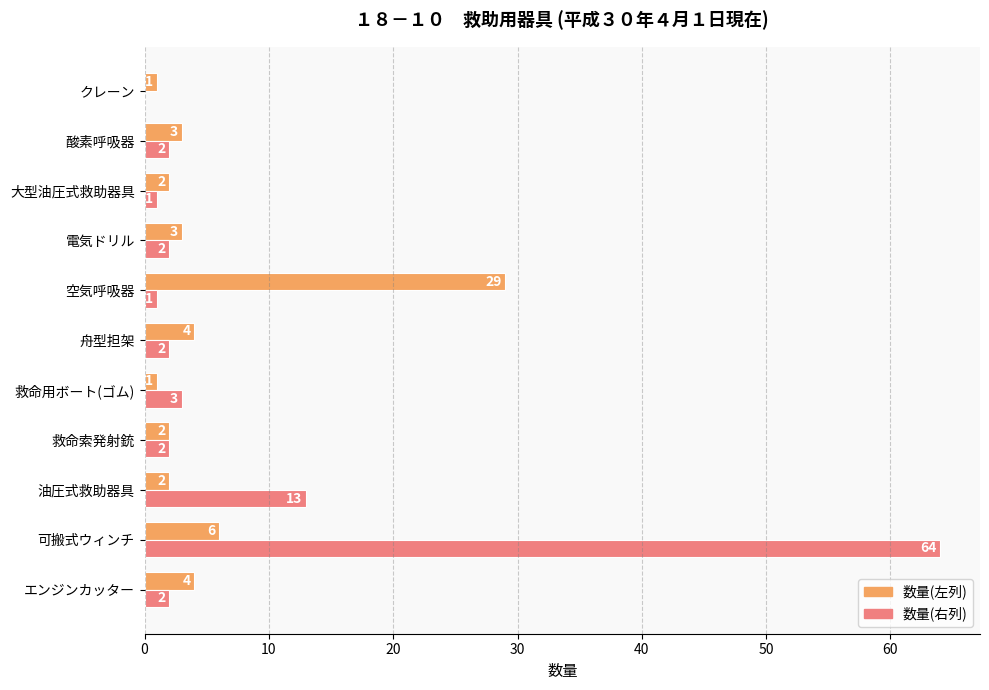

What is the sum of all 数量(右列) values?

92